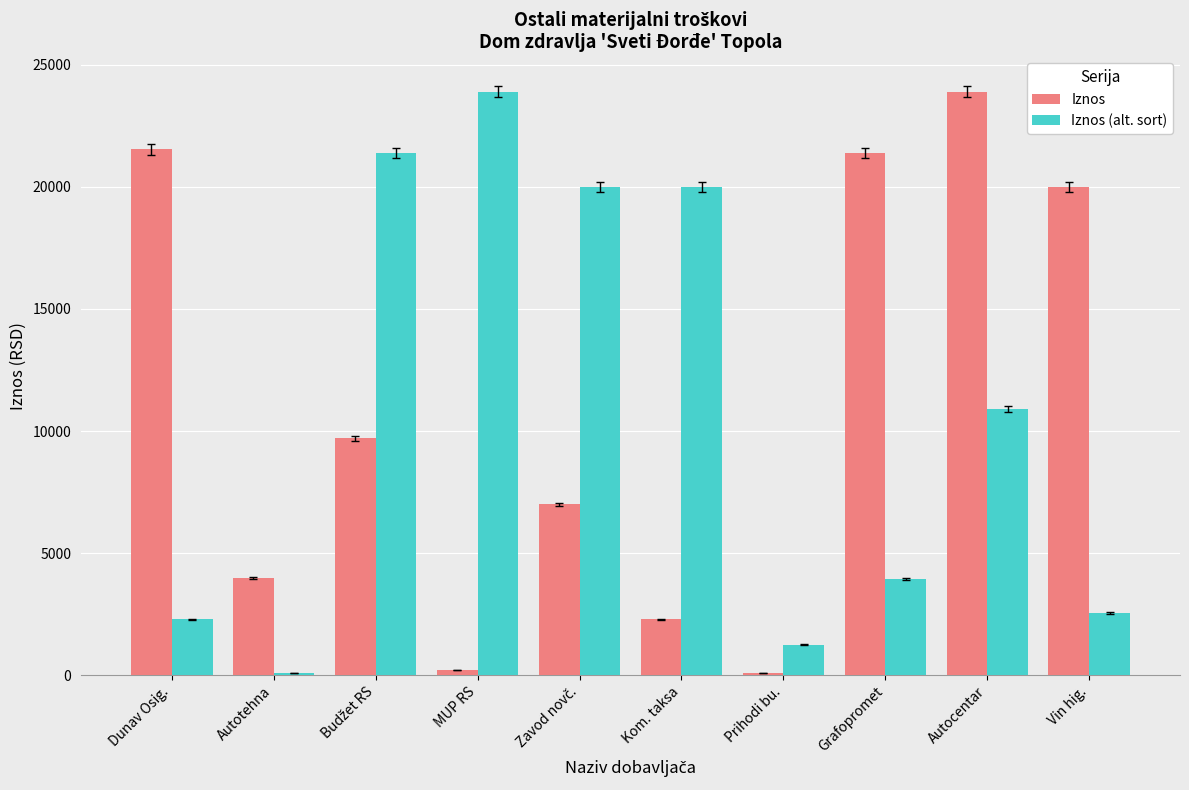

Count the number of data series in this chart.

2